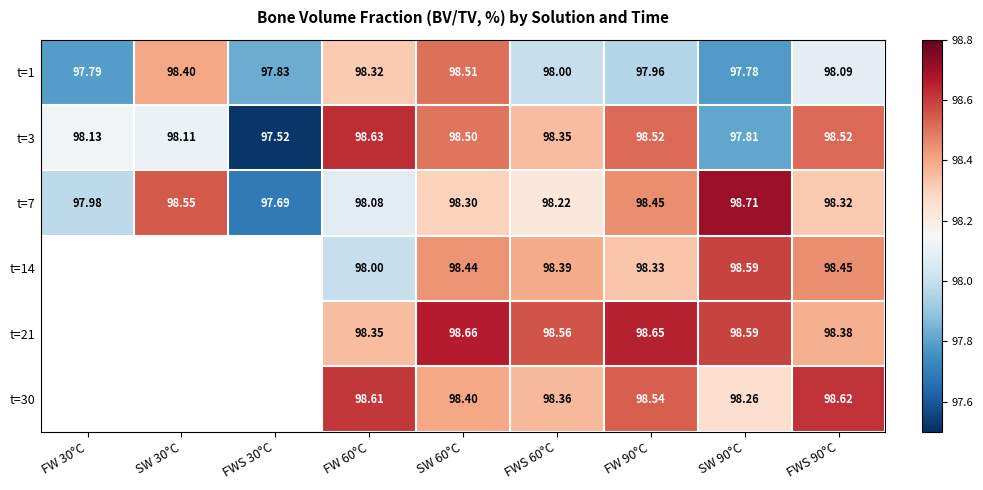

What is the difference between the second highest and second lowest values in the t=1 series?

0.6